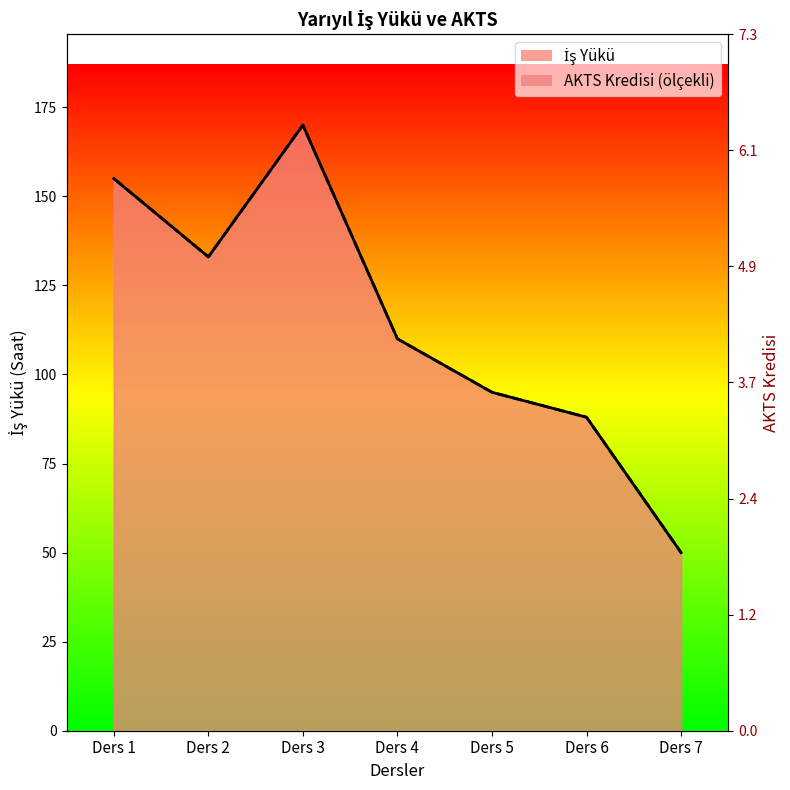

At which category does AKTS Kredisi reach its first local valley?

Ders 2